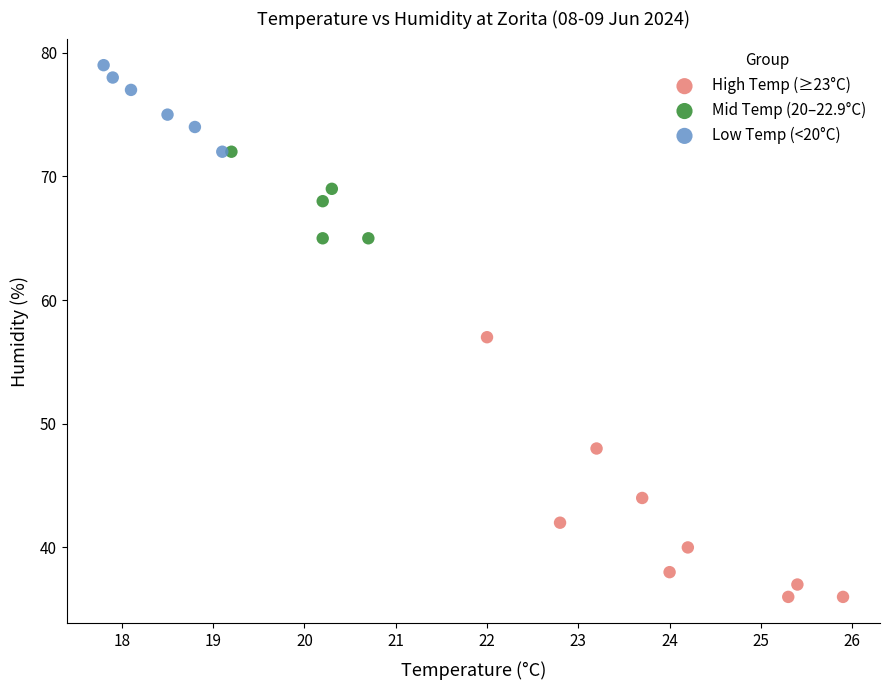

Which series contains the lowest Y value?

High Temp (≥23°C)